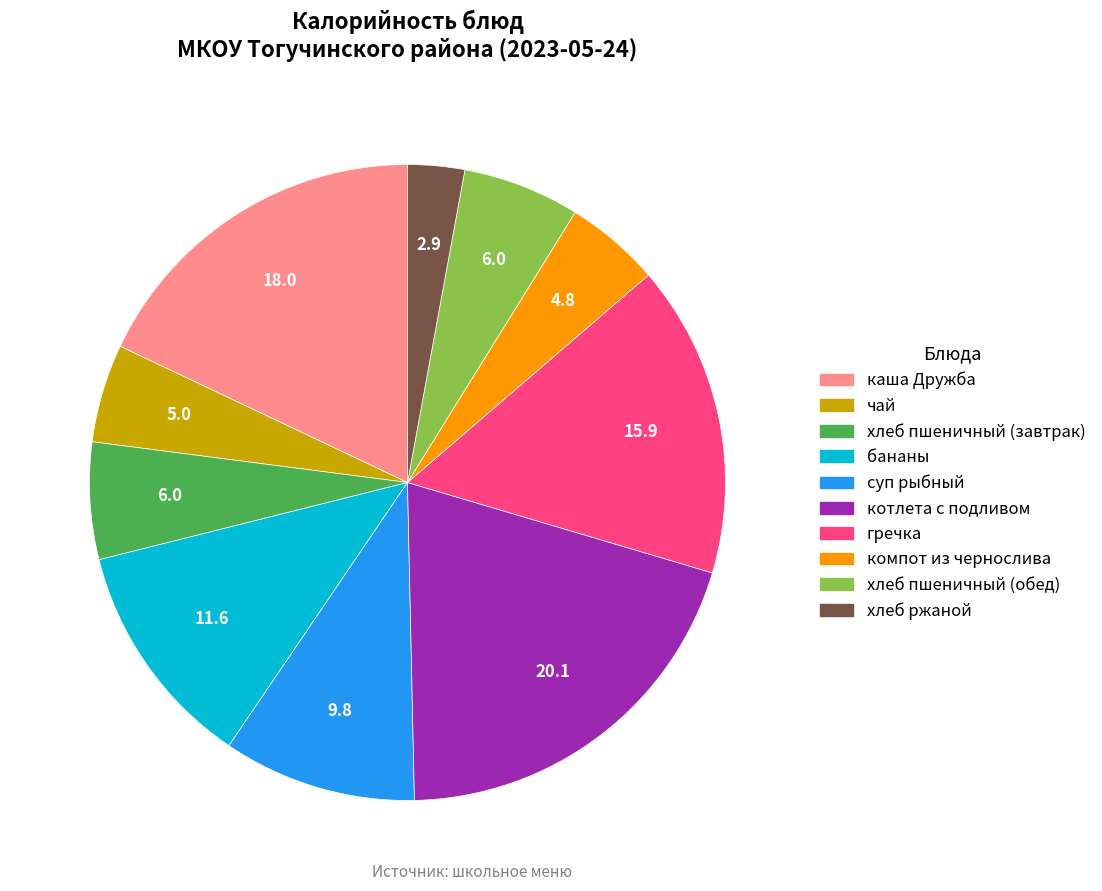

How many segments does this pie chart have?

10